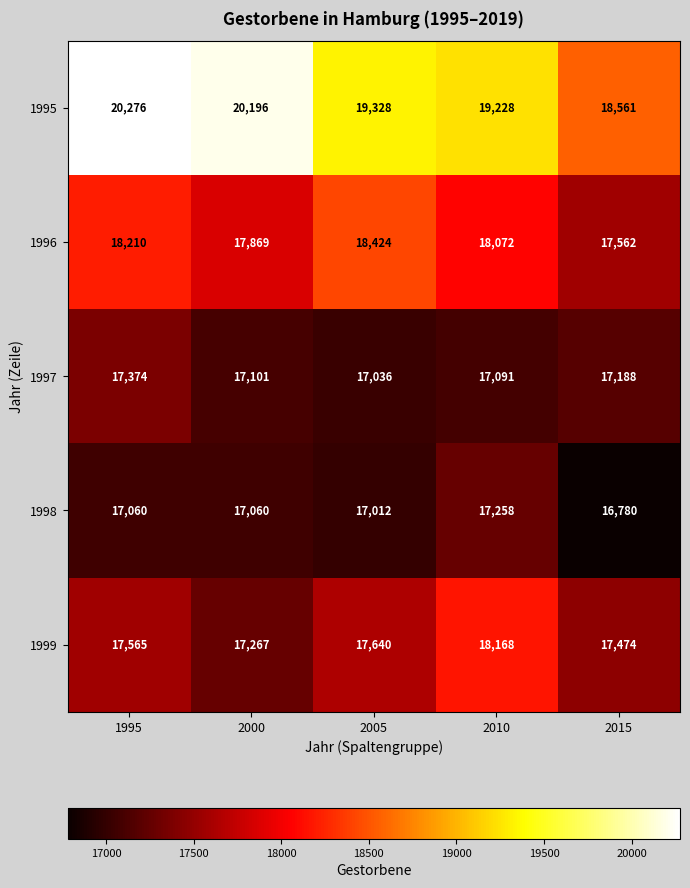

At which category is the sum across all series the highest?

1995